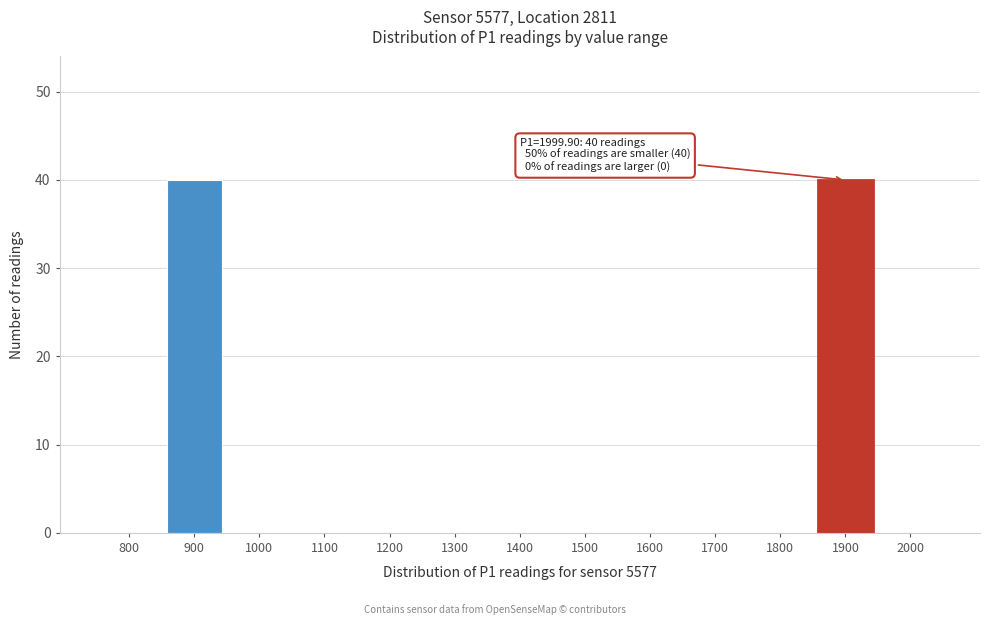

Reading right to left, what are all the values shown in this chart?

2000=0	1900=40	1800=0	1700=0	1600=0	1500=0	1400=0	1300=0	1200=0	1100=0	1000=0	900=40	800=0